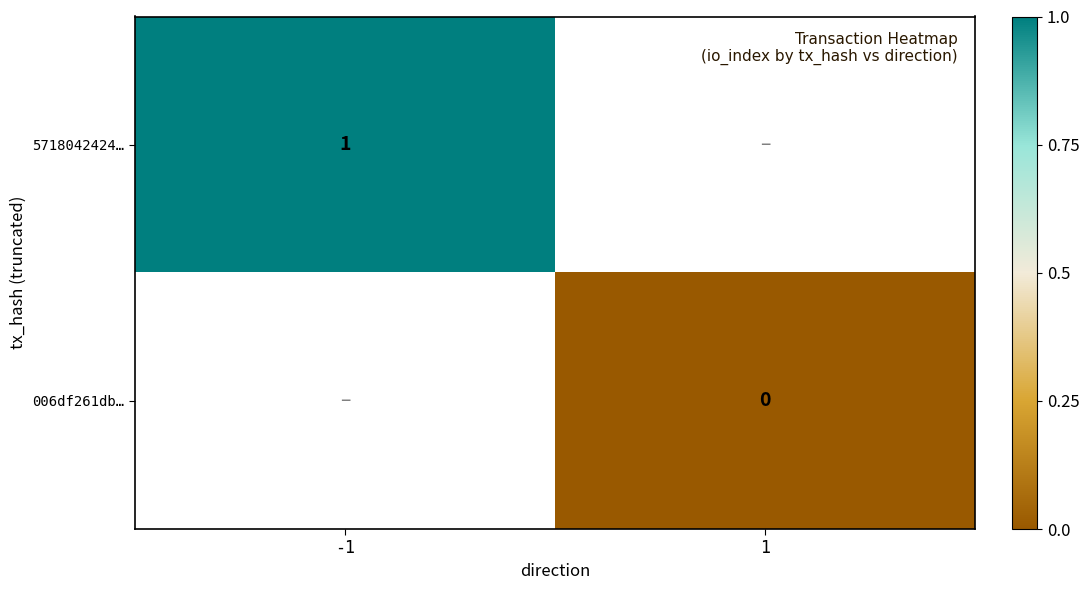

True or false: 5718042424… has a value of 1 at -1.

True